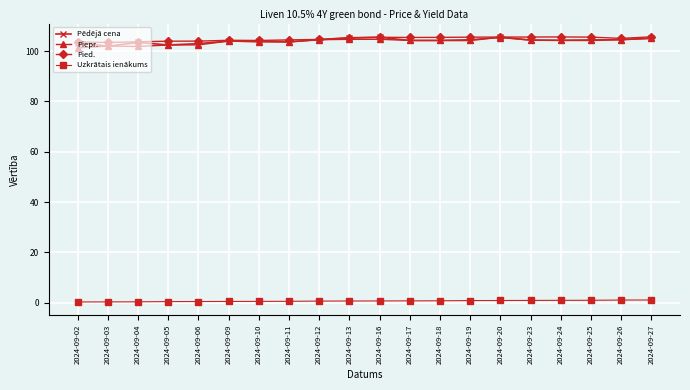

What is the greatest value displayed?

105.7